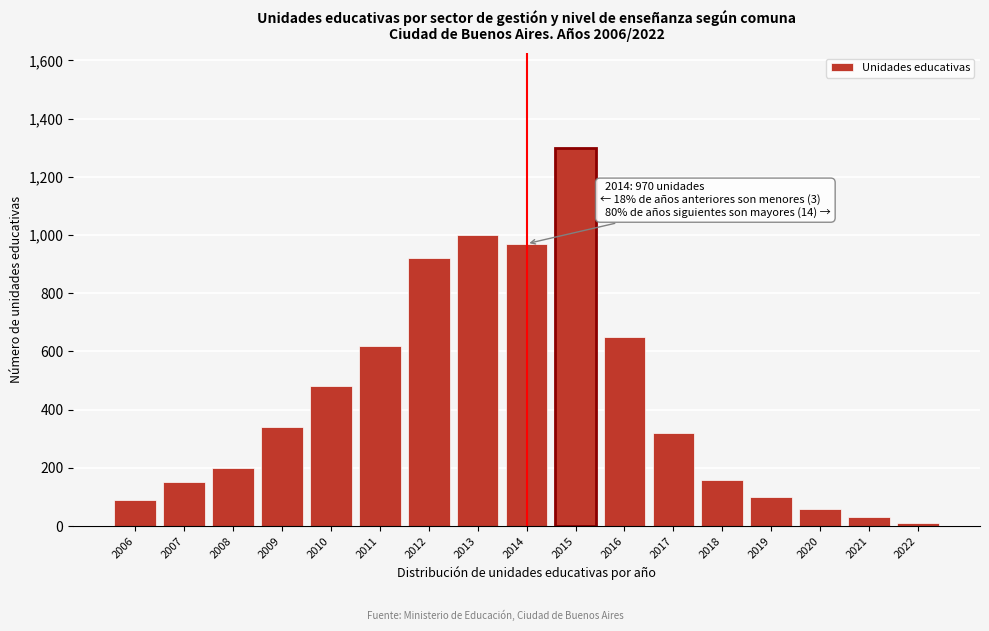

Reading right to left, extract all data points from this chart.

10	30	60	100	160	320	650	1300	970	1000	920	620	480	340	200	150	90